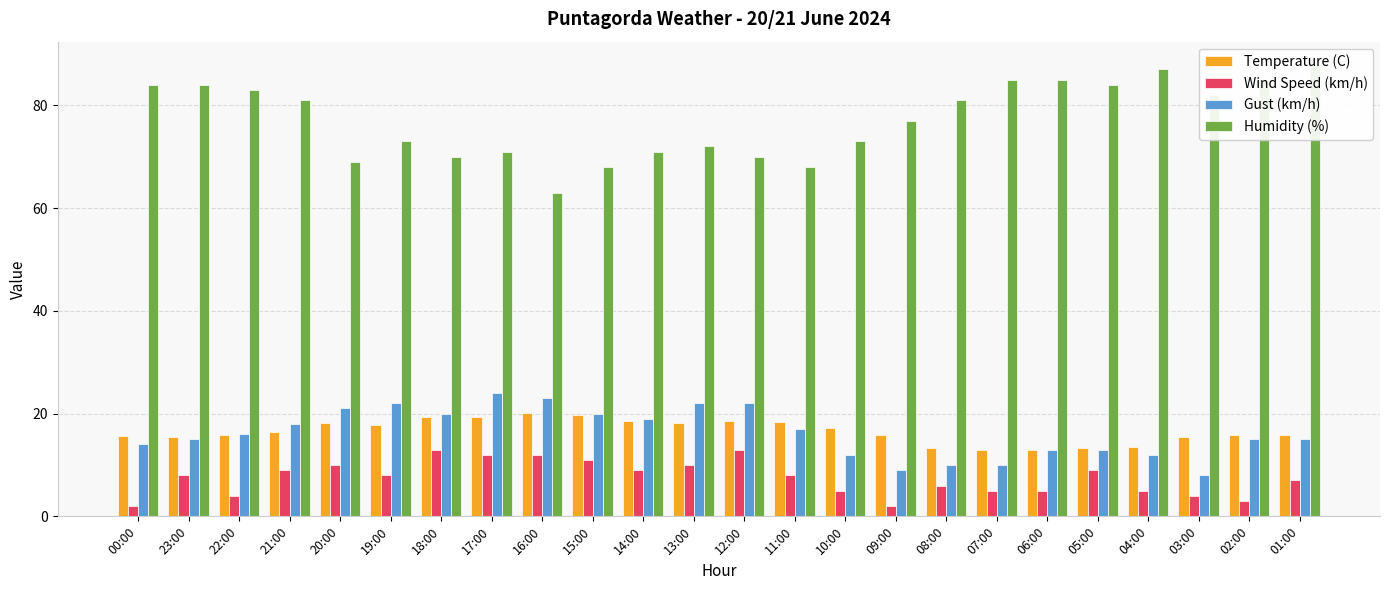

What position from the left is 20:00?

5